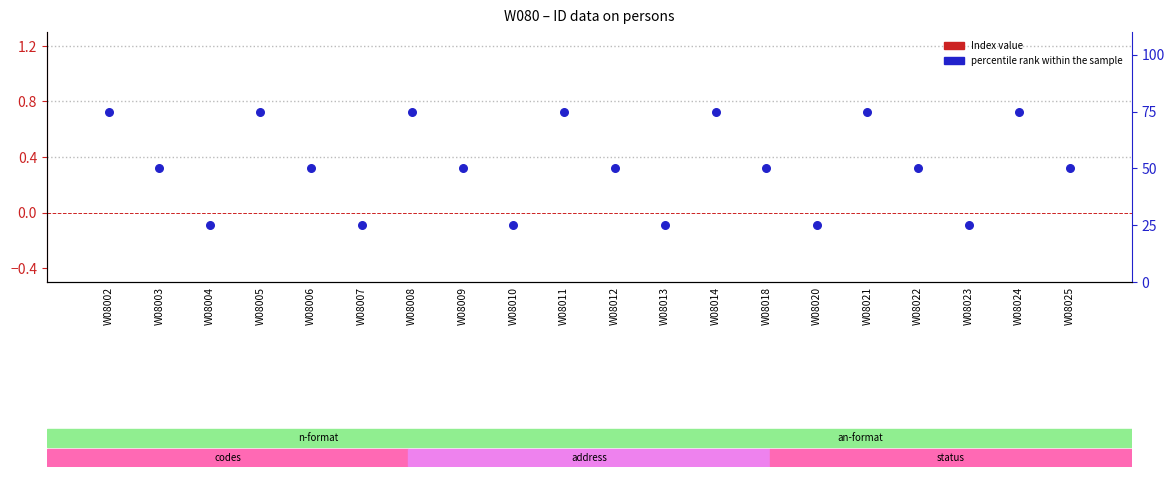

What is the total value across all series at W08025?

50